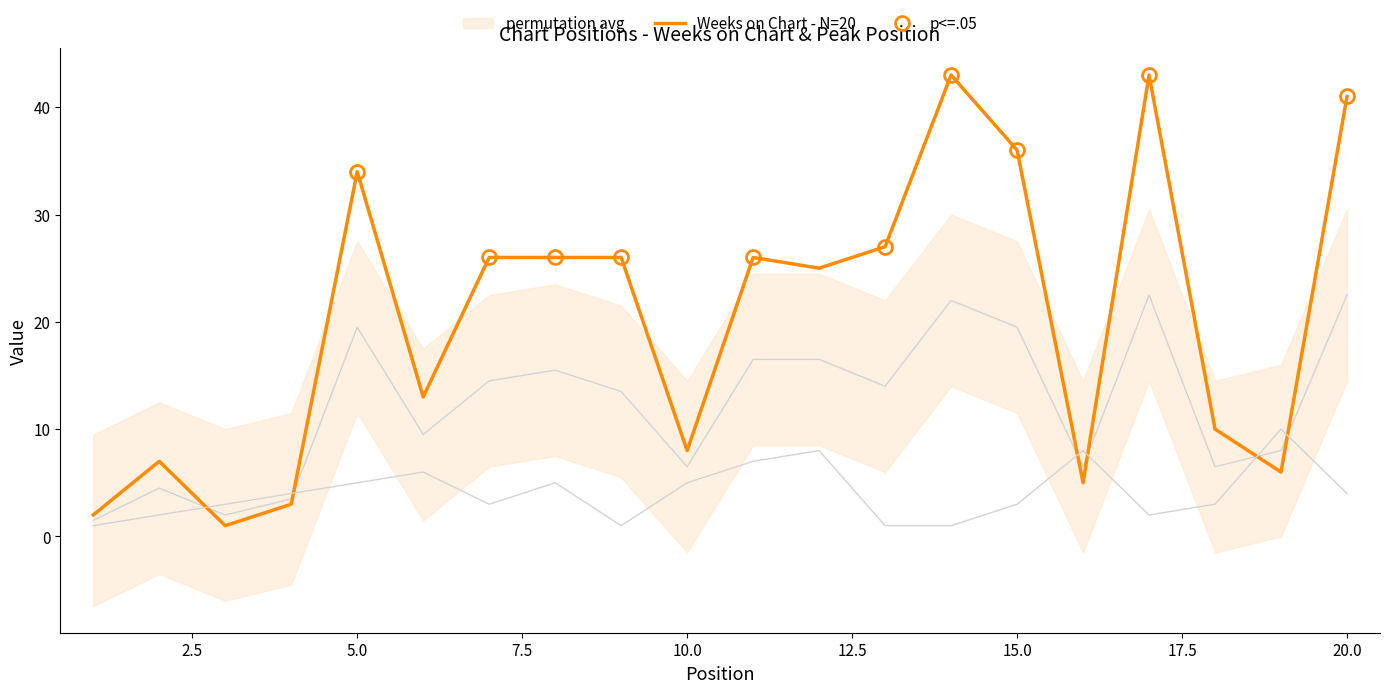

How many data points in Weeks on Chart are less than 26?

10